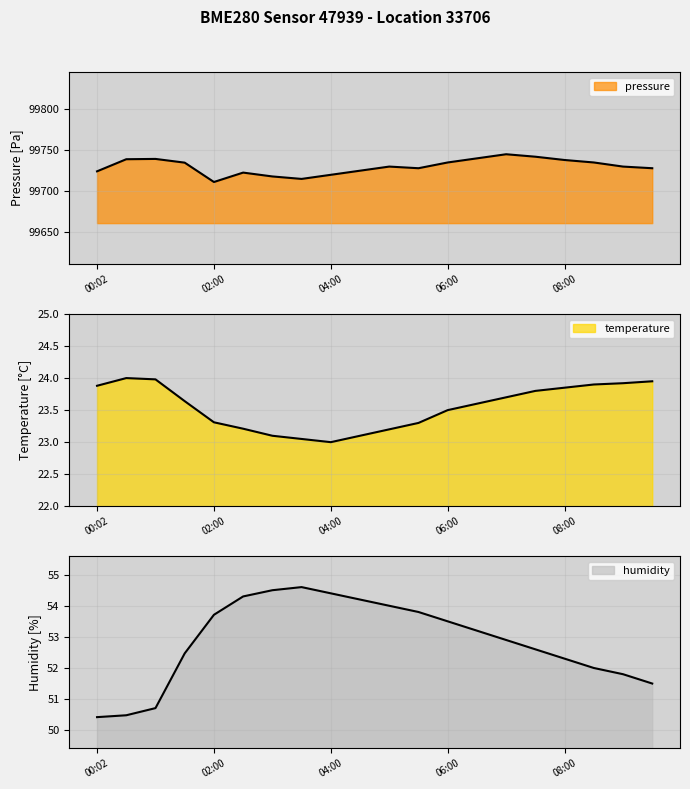

What is the value of the pressure point at the 12th from the left?

99728.0